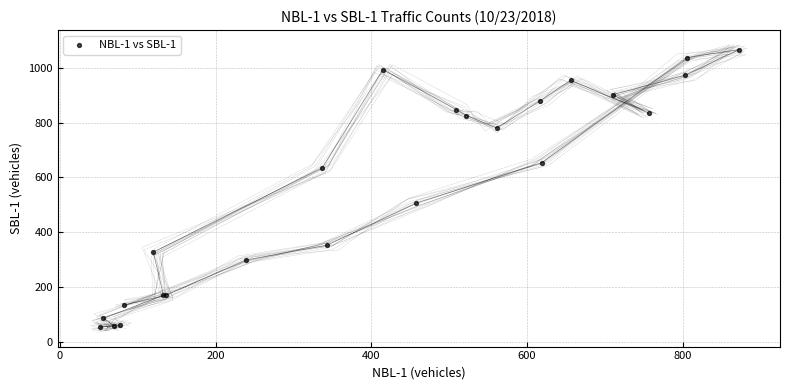

What Y value in the scatter plot is closest to 560?

506